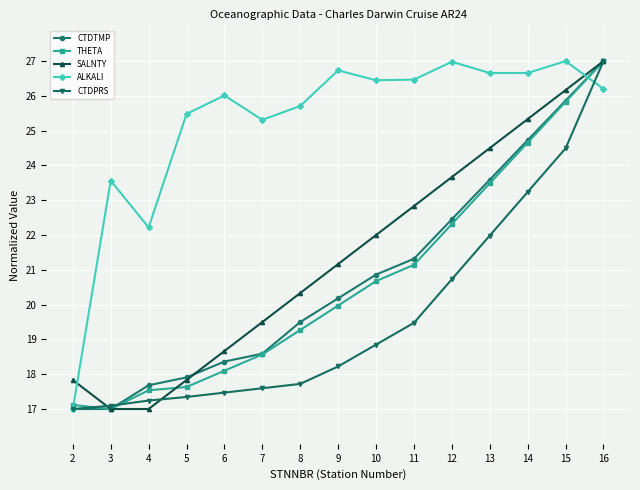

What is the minimum value for CTDPRS?

17.0